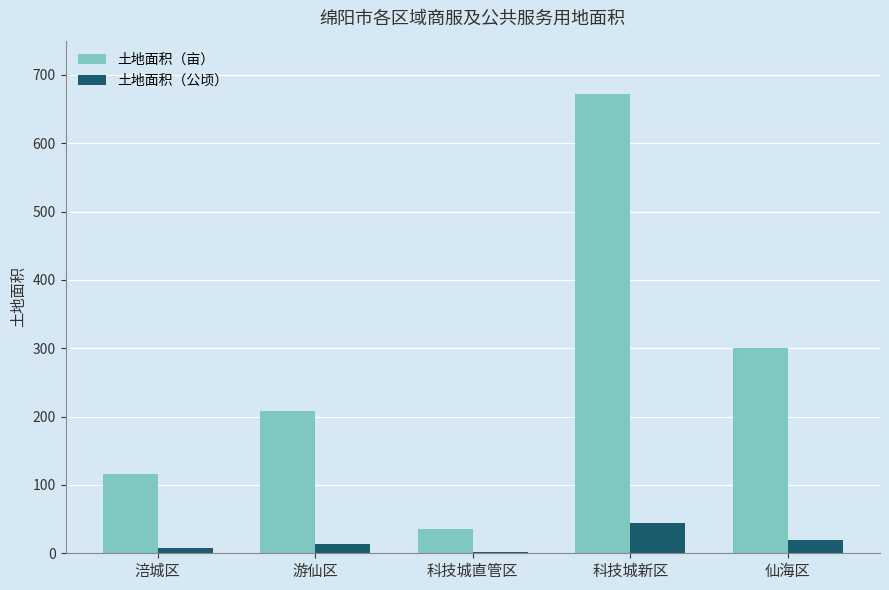

How many categories are shown in the chart?

5